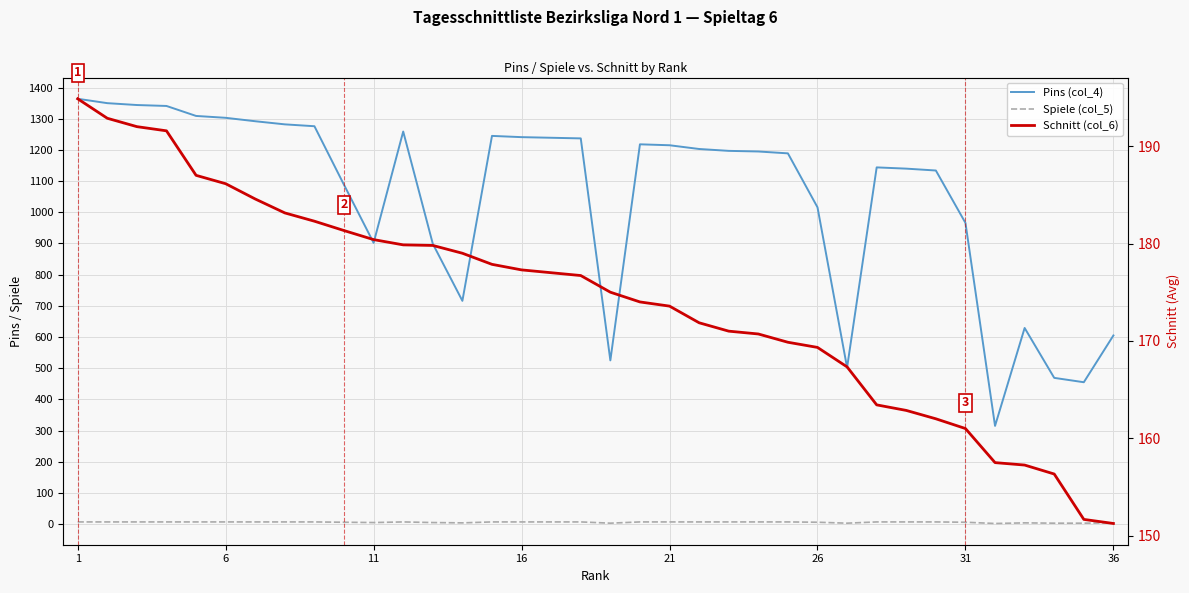

True or false: Spiele (col_5) and Pins (col_4) cross at least once.

False